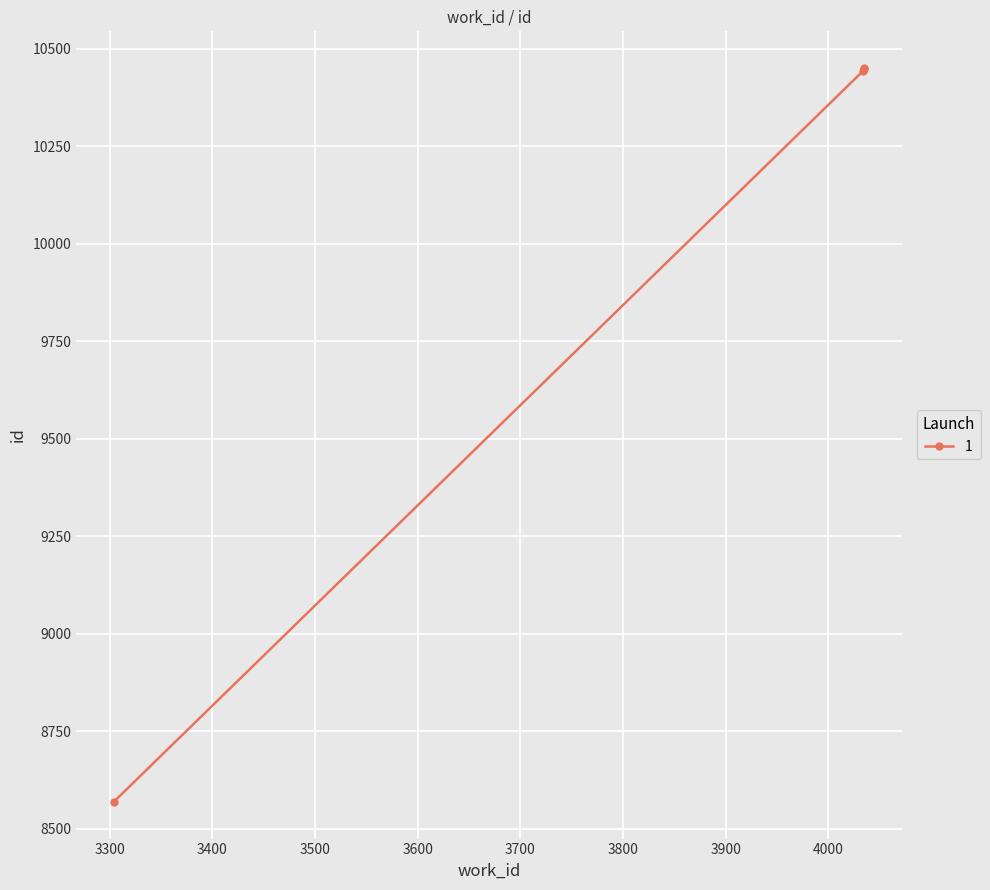

What is the change in value from 4034 to 4035?

+7